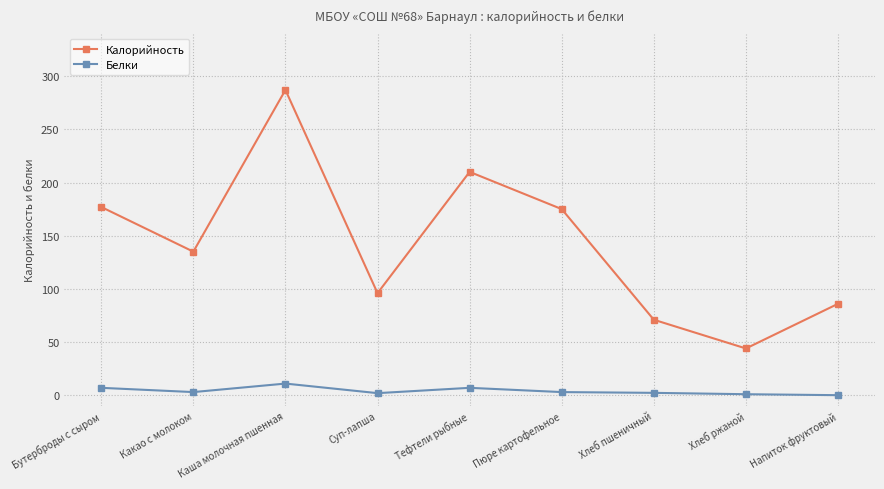

Rank the series at Хлеб ржаной from highest to lowest value.

Калорийность, Белки